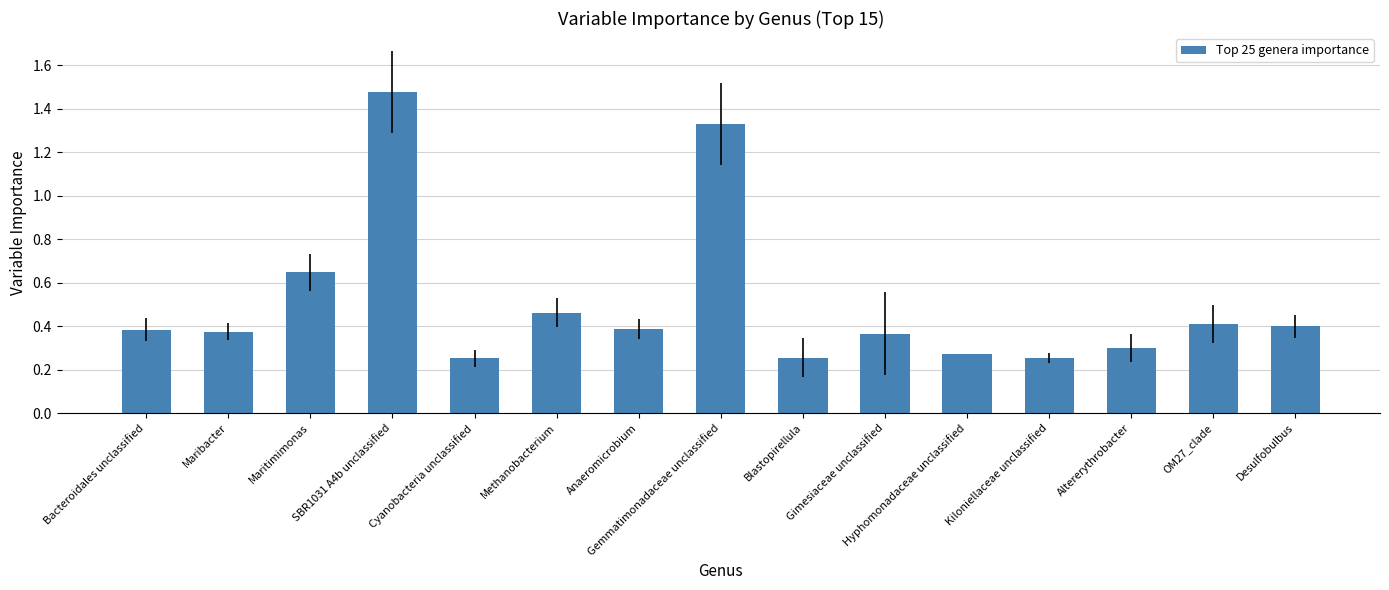

How many categories are shown in the chart?

15